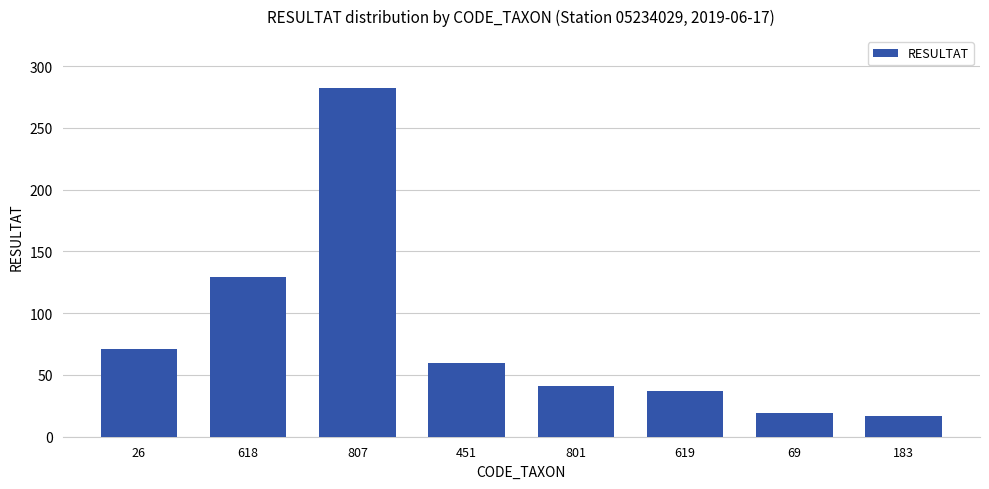

How many values are below 60?

4